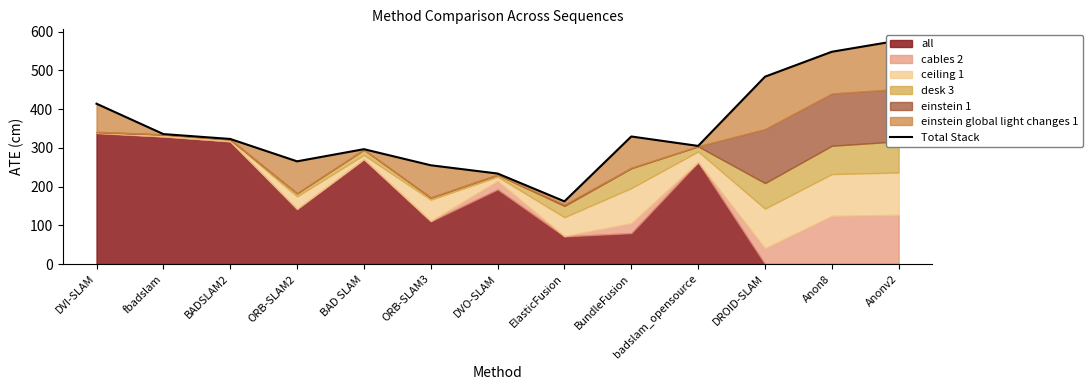

Read the value at ElasticFusion.

161.7